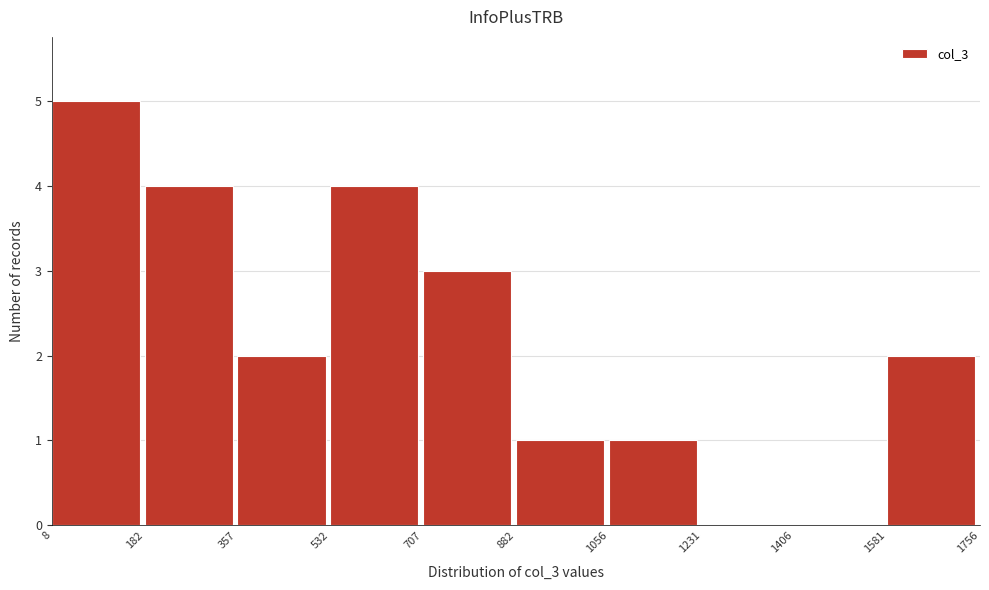

Reading left to right, transcribe this chart: for each bar, give the range it covers on the x-axis and its height. The values are not printed on the chart, so give them approximately, as read against the axis.

8 to 182: 5
182 to 357: 4
357 to 532: 2
532 to 707: 4
707 to 882: 3
882 to 1056: 1
1056 to 1231: 1
1231 to 1406: 0
1406 to 1581: 0
1581 to 1756: 2